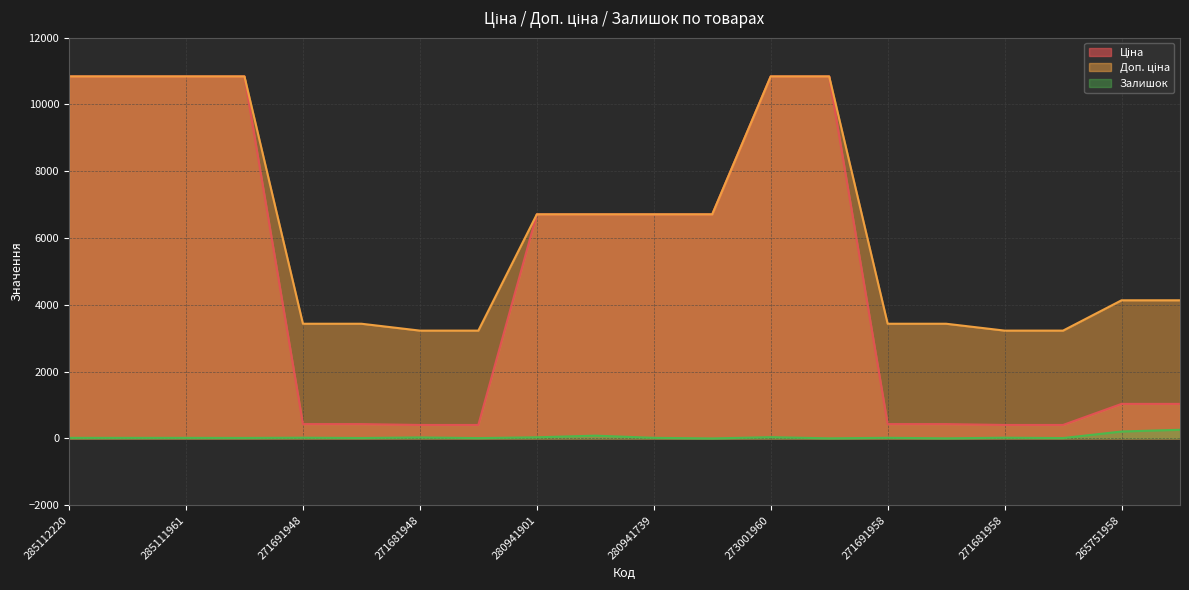

Reading right to left, list all the values displayed in this chart.

Ціна: 1034.1	1034.1	403.6	403.6	429.3	429.3	10840.1	10840.1	6710.2	6710.2	6710.2	6710.2	403.6	403.6	429.3	429.3	10840.1	10840.1	10840.1	10840.1
Доп. ціна: 4136.6	4136.6	3228.8	3228.8	3434.6	3434.6	10840.1	10840.1	6710.2	6710.2	6710.2	6710.2	3228.8	3228.8	3434.6	3434.6	10840.1	10840.1	10840.1	10840.1
Залишок: 259.0	207.0	11.0	22.0	3.0	19.0	3.0	38.0	0.0	18.0	83.0	34.0	10.0	30.0	13.0	22.0	15.0	17.0	17.0	17.0